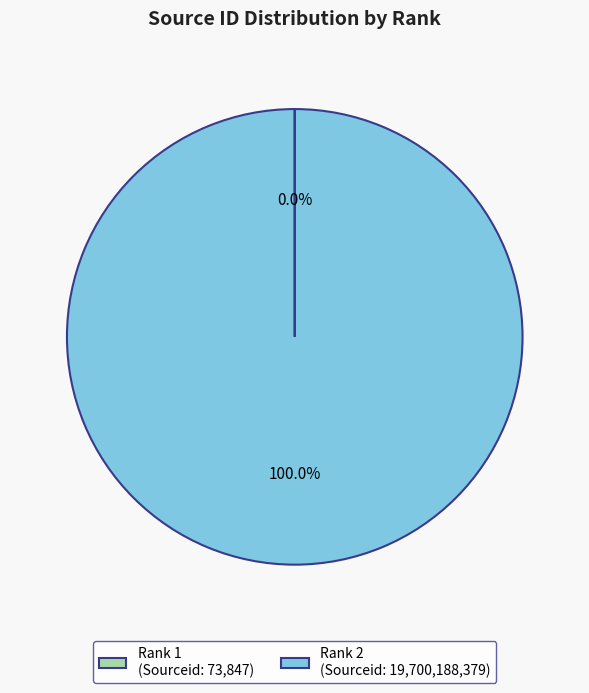

What percentage is the Rank 2 slice, to the nearest percent?

100%